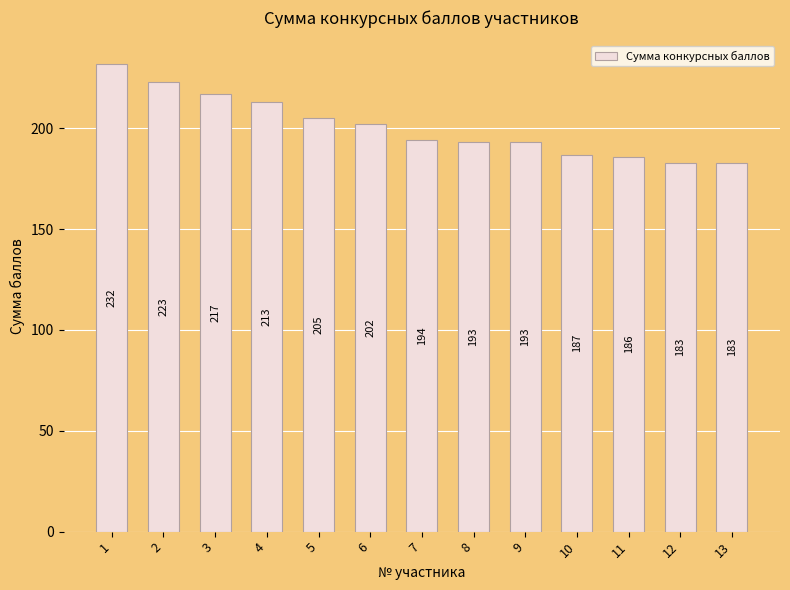

Approximately how many times larger is the value at 13 compared to 11?

1.0